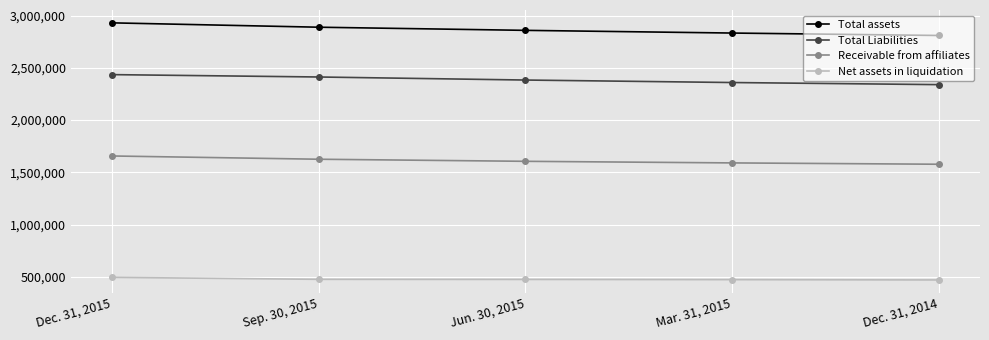

True or false: Total Liabilities and Net assets in liquidation intersect in this chart.

False